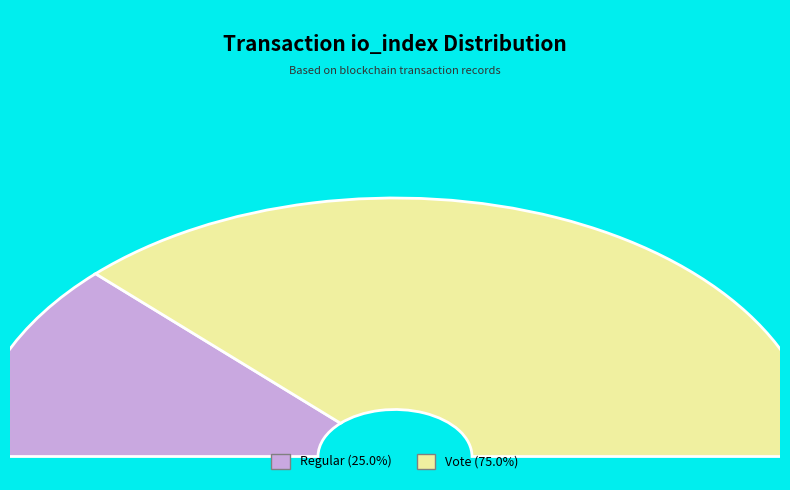

What is the total percentage of Regular and Vote?

100.0%